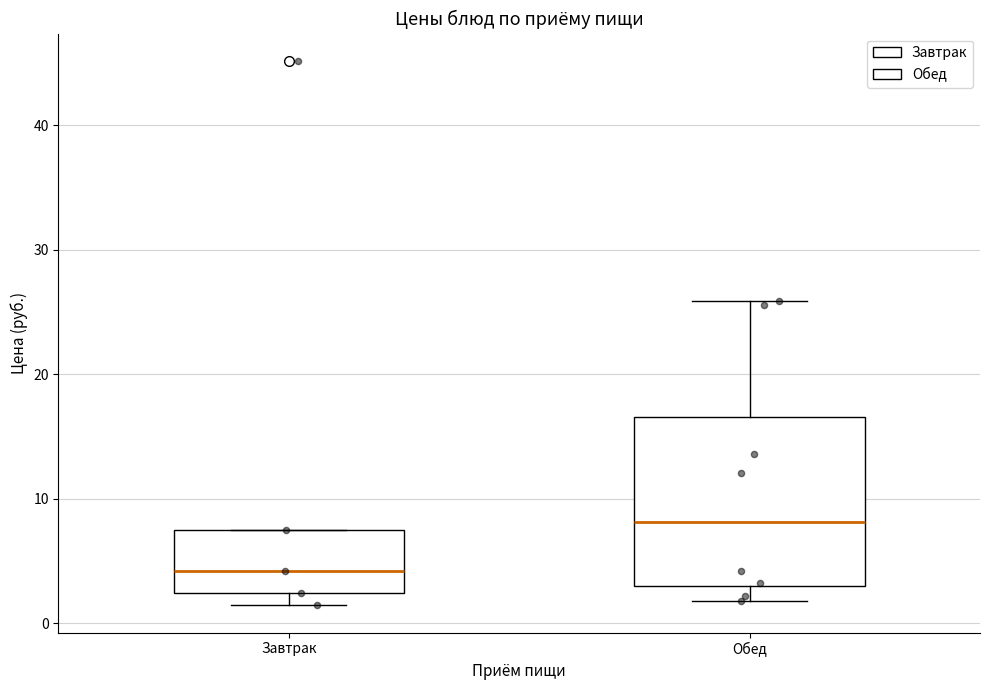

Which box has the highest median line?

Обед